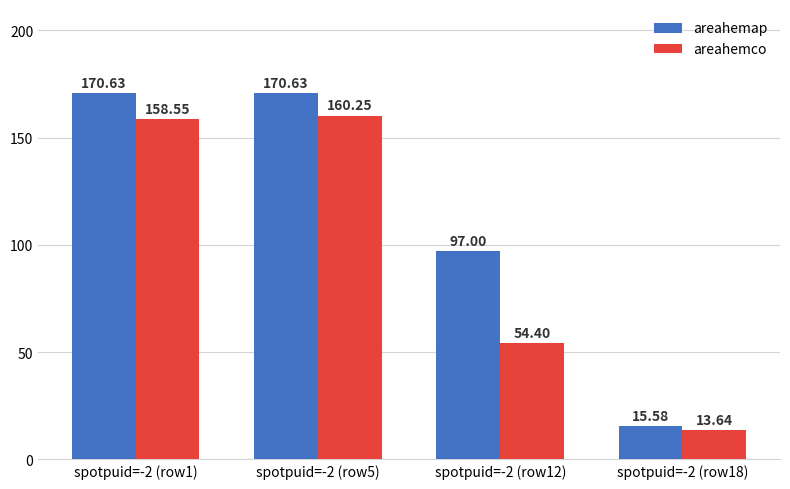

What is the label of the 1st bar from the right?

spotpuid=-2 (row18)